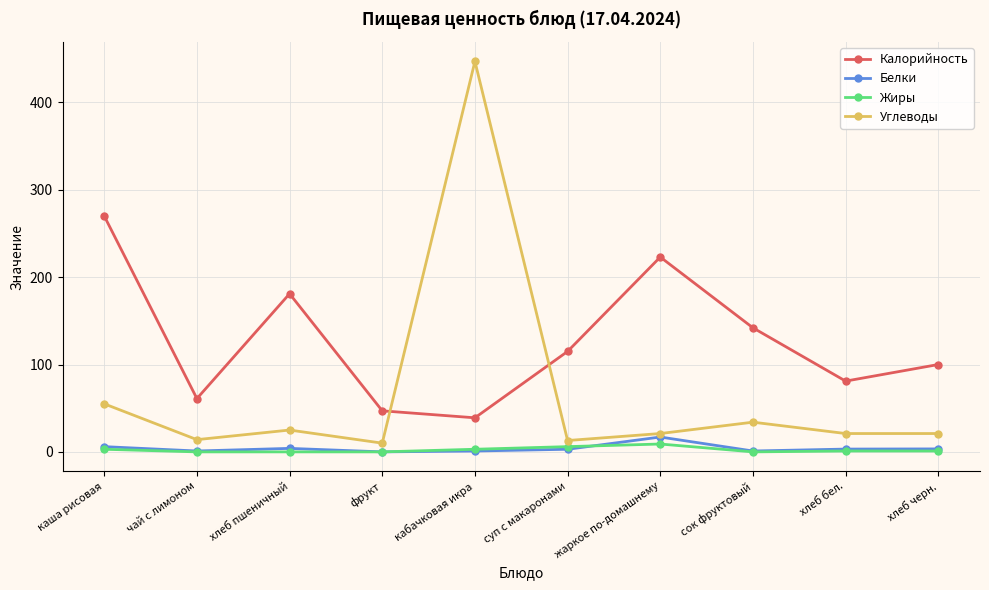

What is the highest value of the Белки series?

17.0